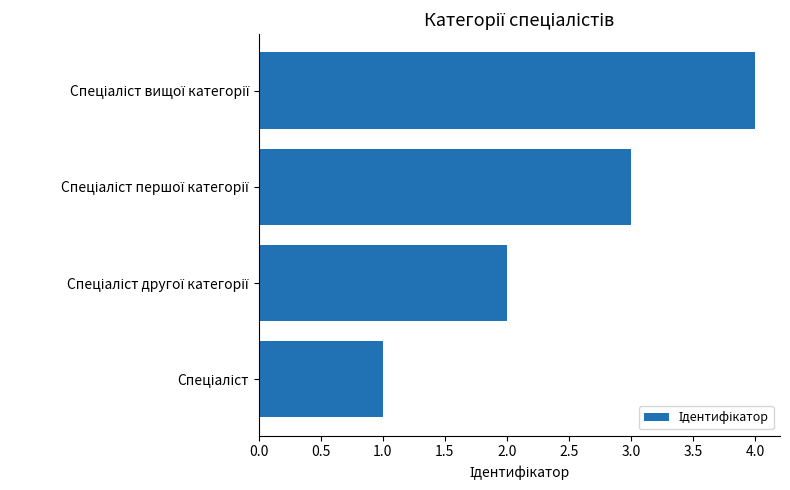

What is the sum of all values?

10